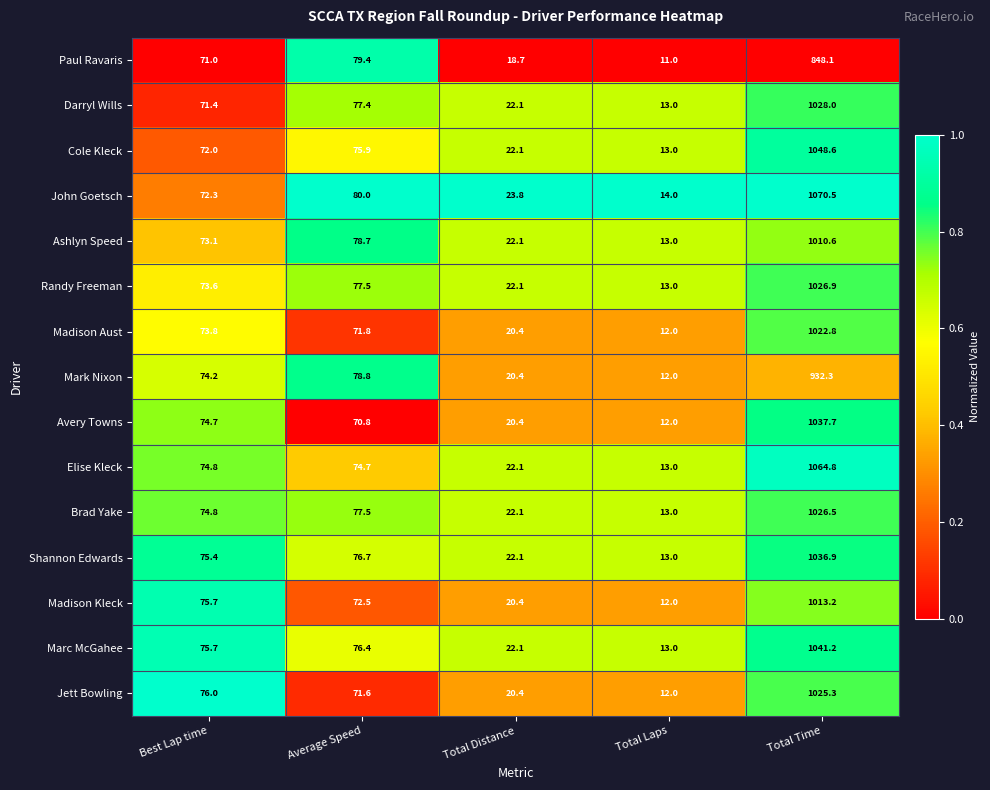

What is the sum of all Madison Aust values?

1200.8